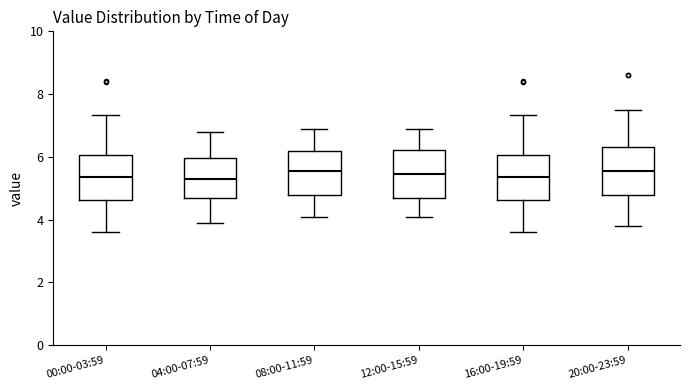

Where does the median line of the box for 16:00-19:59 sit on the y-axis? The values are not printed on the chart, so give them approximately, as read against the axis.

5.4